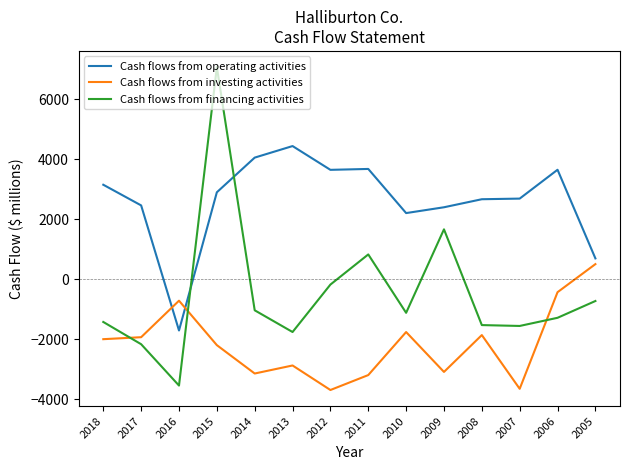

Between 2013 and 2005, which series saw the biggest shift?

Cash flows from operating activities